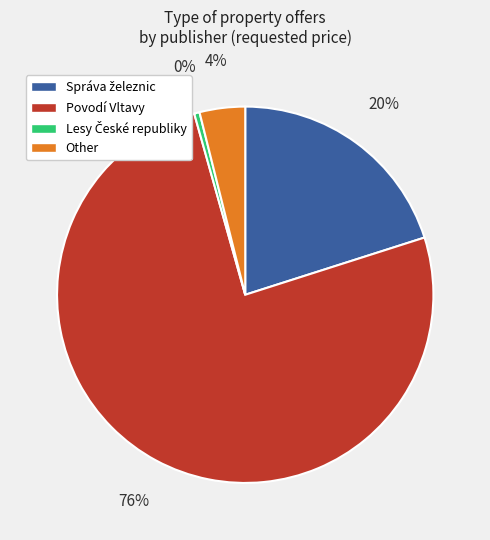

Is there a majority slice in this chart?

Yes